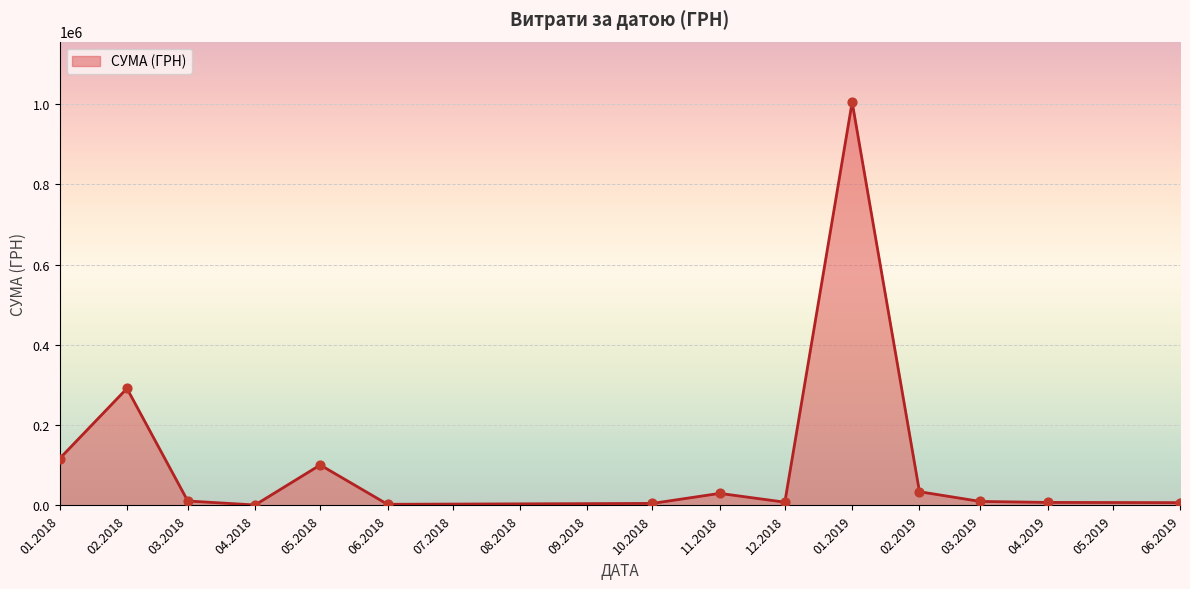

What is the greatest value displayed?

1004842.2